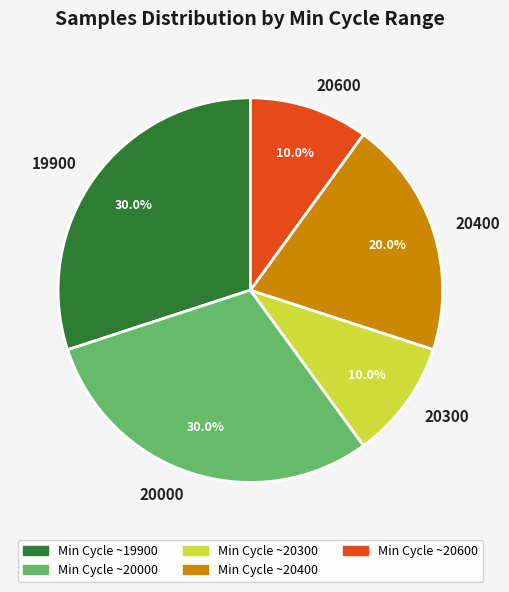

What is the ratio of the value at 20600 to the value at 20000?

0.3